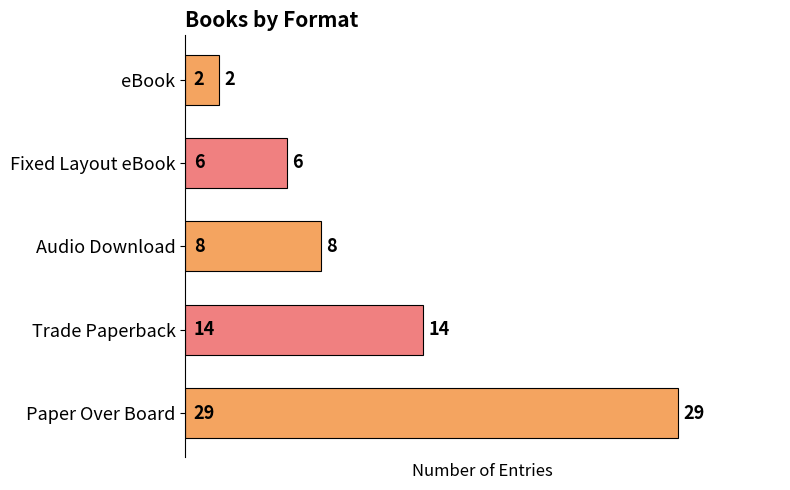

The value at Fixed Layout eBook is 6. True or false?

True